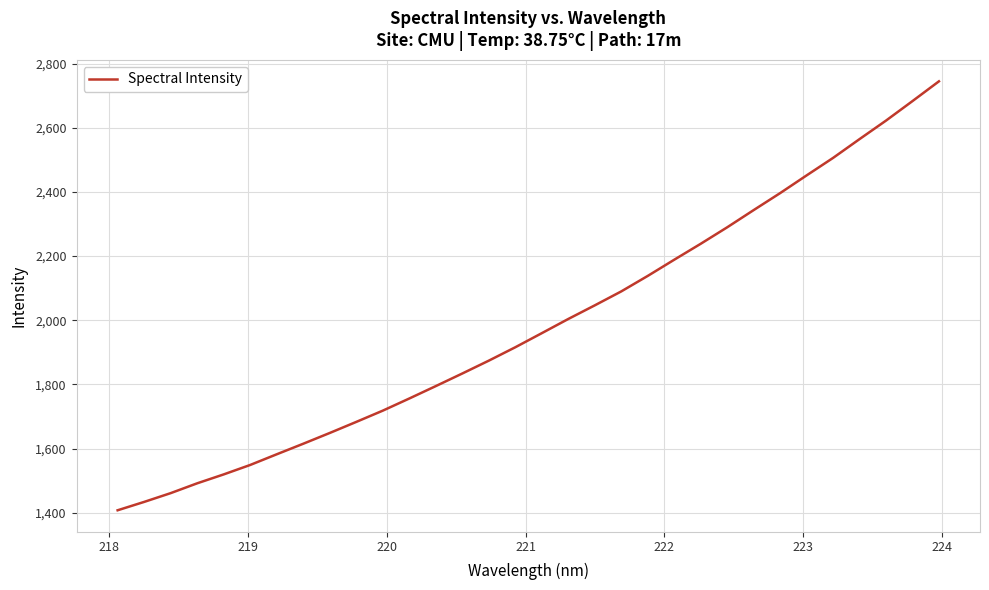

What is the minimum value shown in the chart?

1407.5